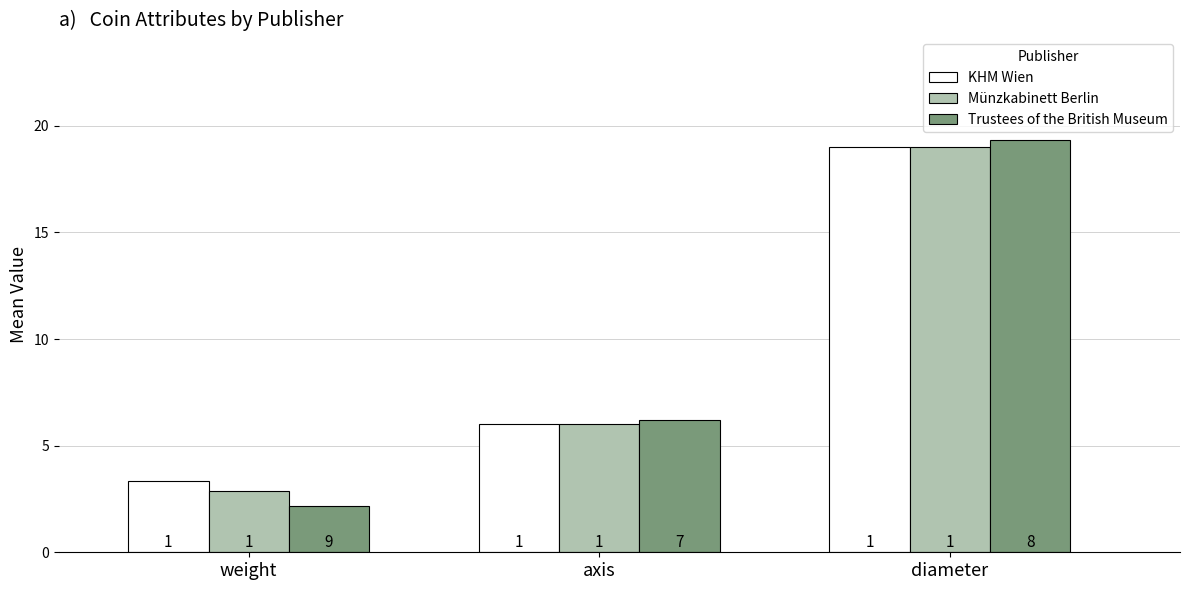

True or false: KHM Wien has a value of 3.4 at weight.

True